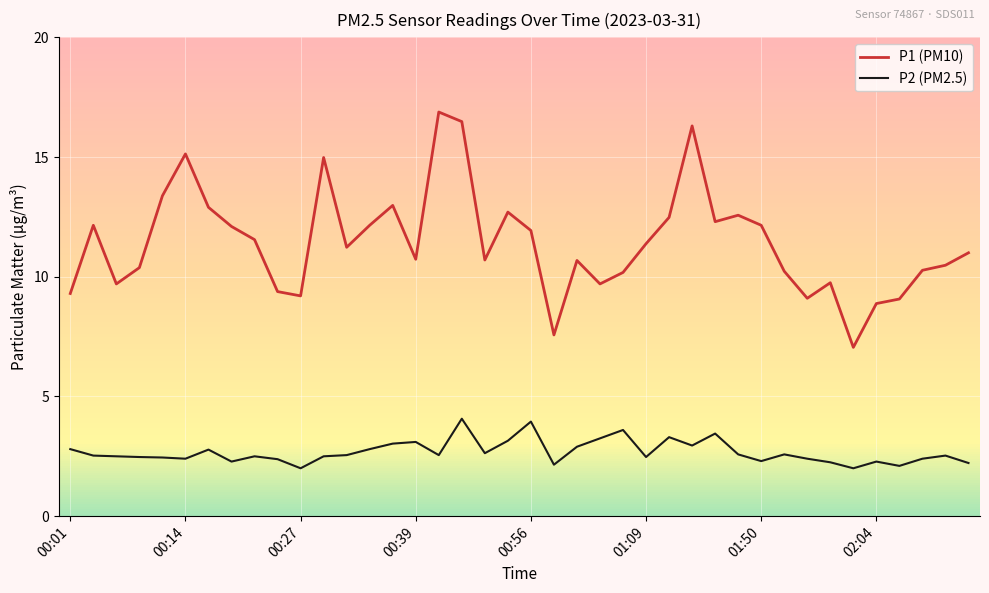

What are all the series names shown in the legend?

P1 (PM10), P2 (PM2.5)